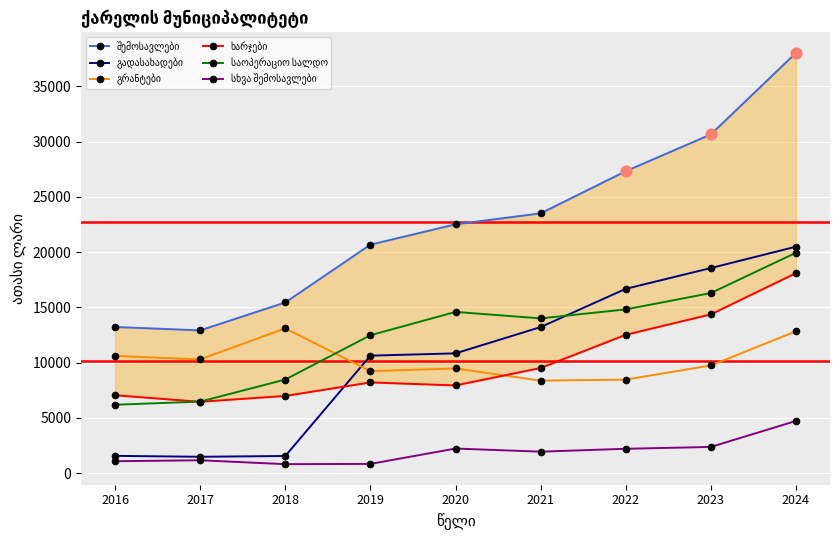

At which category is the sum across all series the highest?

2024